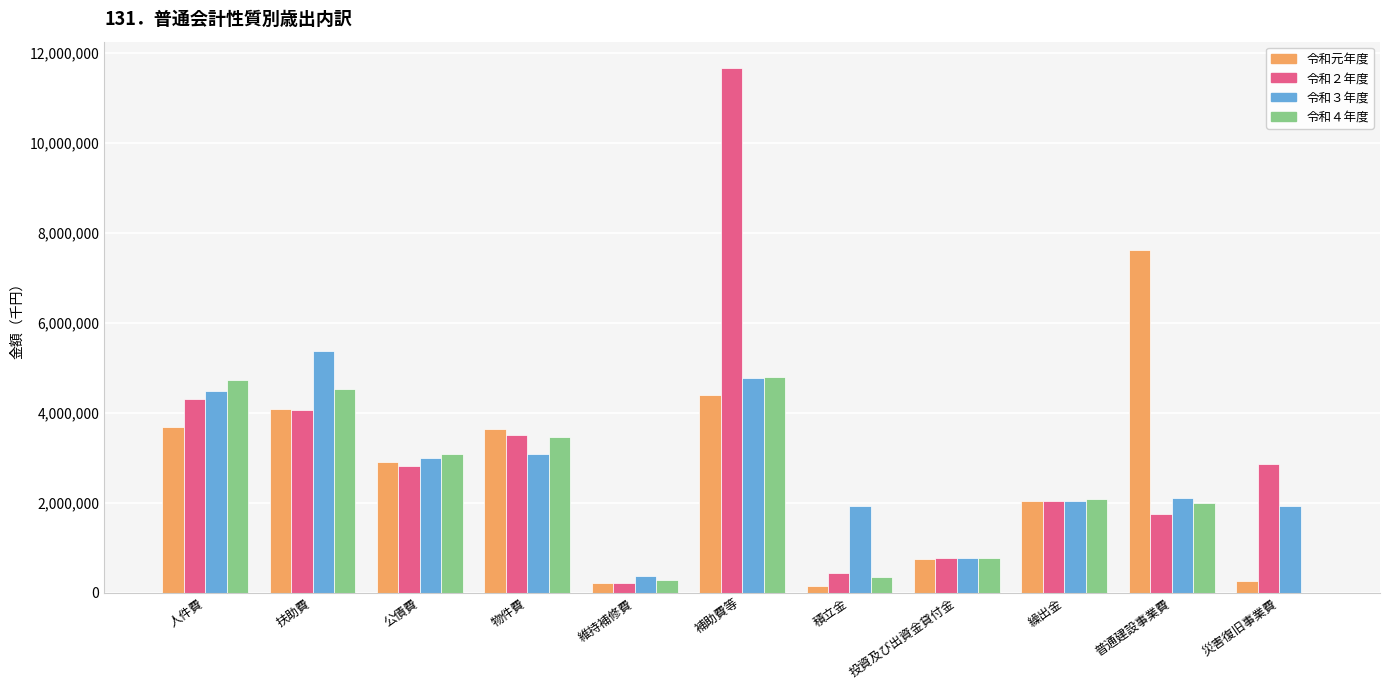

What are all the series names shown in the legend?

令和元年度, 令和２年度, 令和３年度, 令和４年度